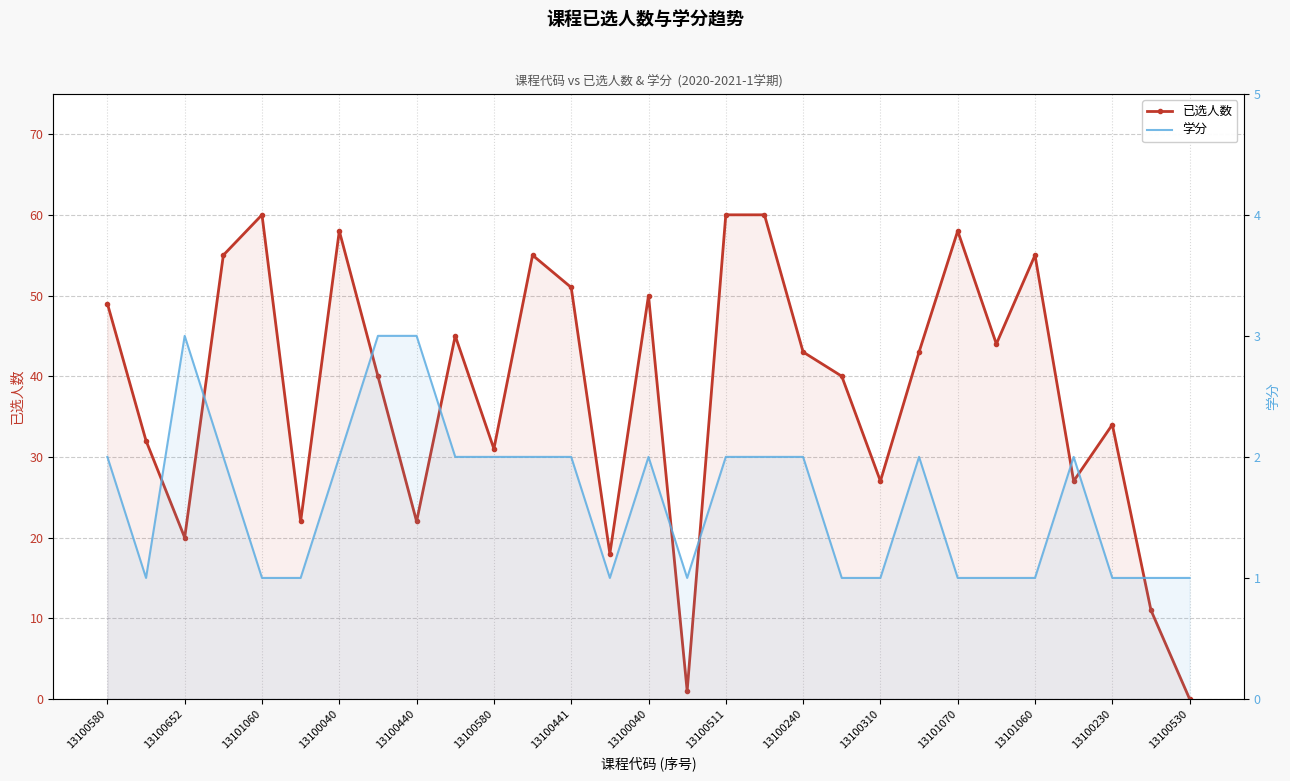

Reading right to left, transcribe all the data shown in this chart.

已选人数: 0	11	34	27	55	44	58	43	27	40	43	60	60	1	50	18	51	55	31	45	22	40	58	22	60	55	20	32	49
学分: 1	1	1	2	1	1	1	2	1	1	2	2	2	1	2	1	2	2	2	2	3	3	2	1	1	2	3	1	2